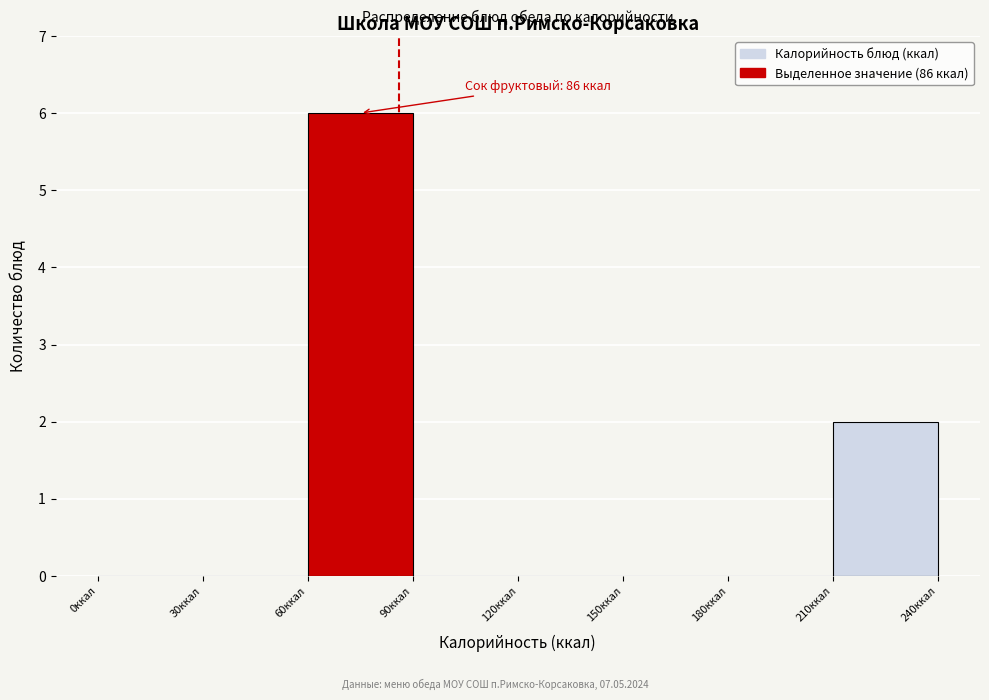

Which range on the x-axis has the tallest bar?

60 to 90